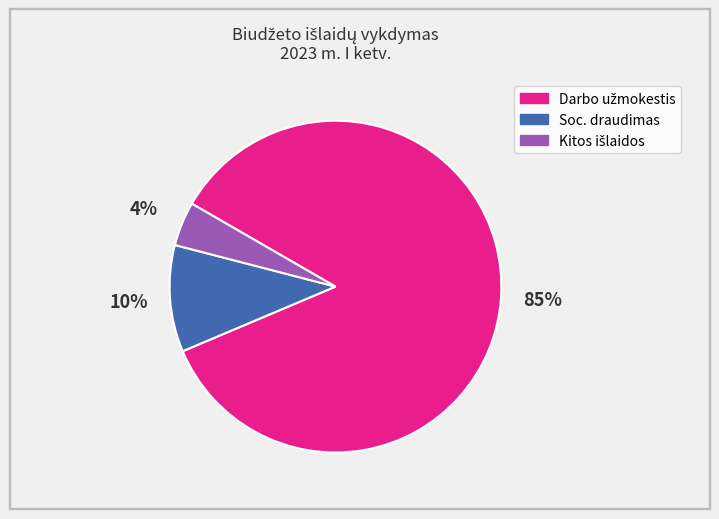

True or false: Soc. draudimas accounts for 22% of the total.

False